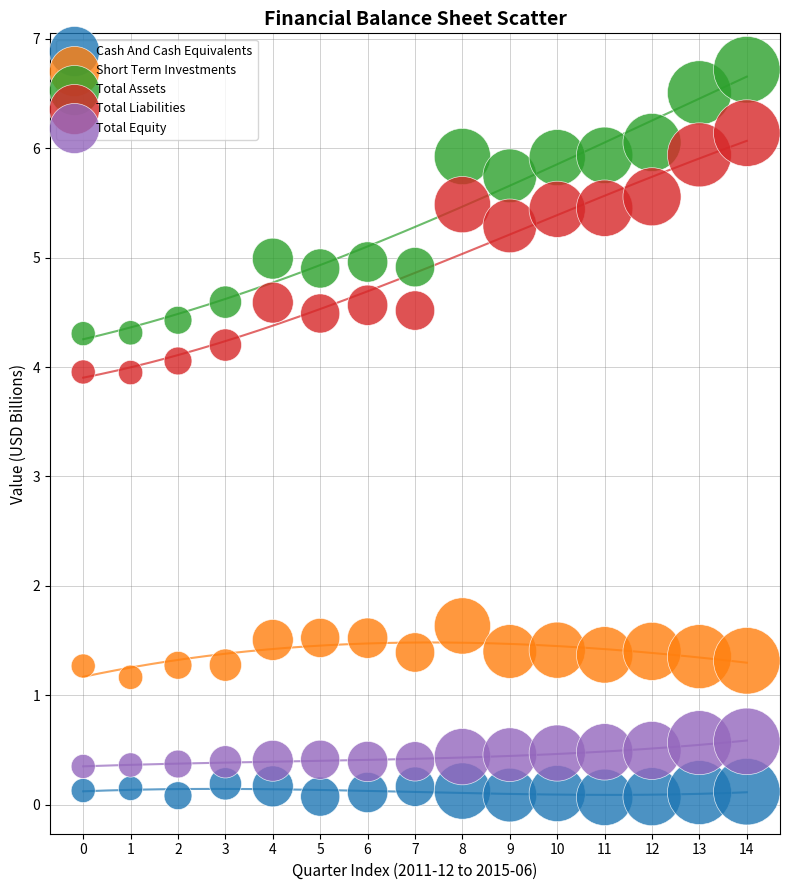

Which series has the widest spread of Y values?

Total Assets